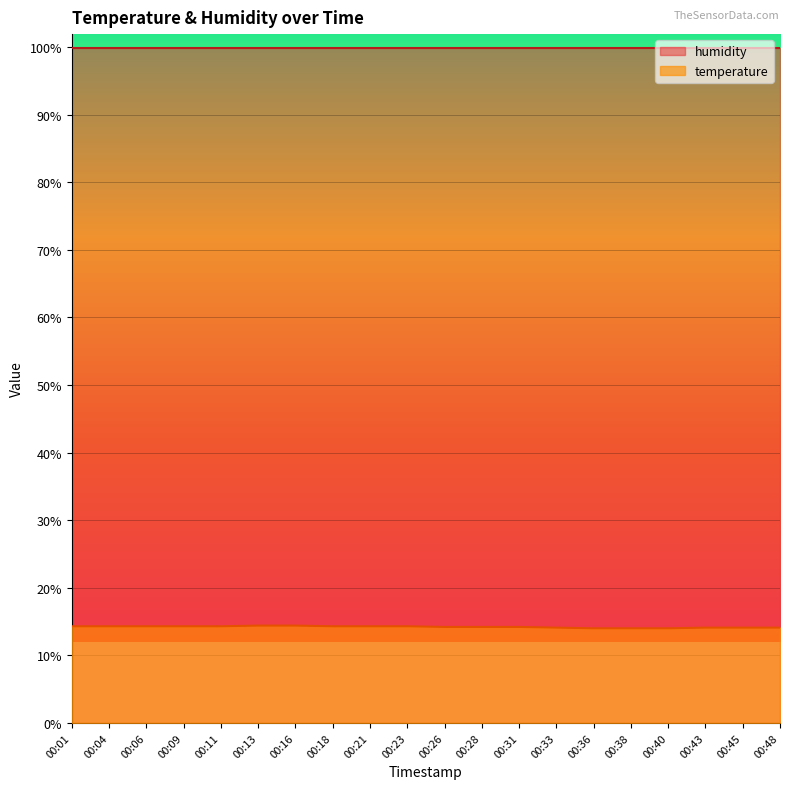

Where is the data nearest to the value 14?

00:36